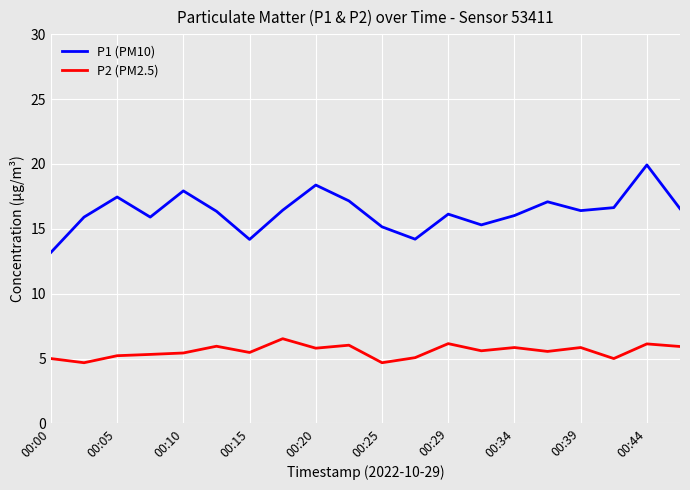

Rank the series by their maximum value, from lowest to highest.

P2 (PM2.5), P1 (PM10)